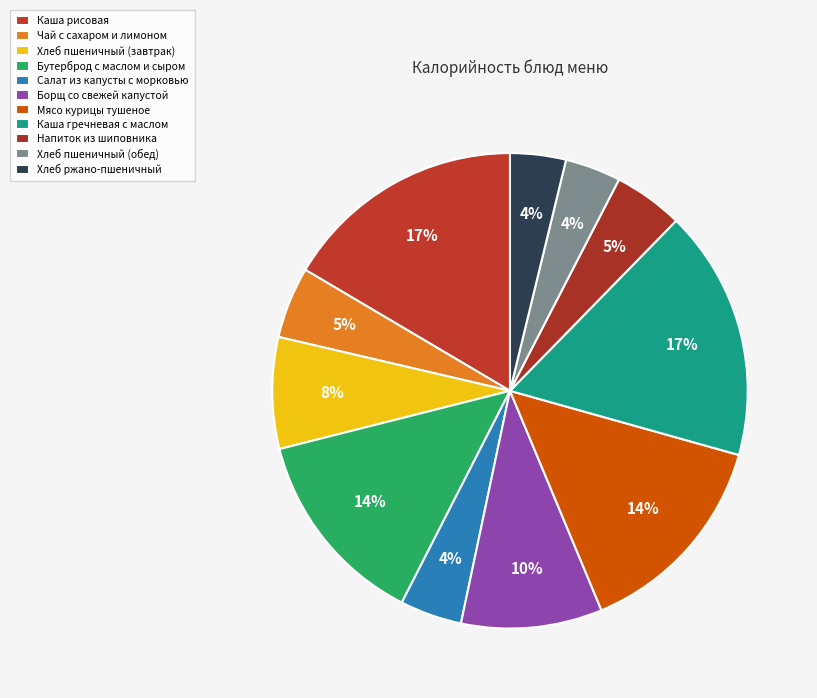

How many slices are in this pie chart?

11